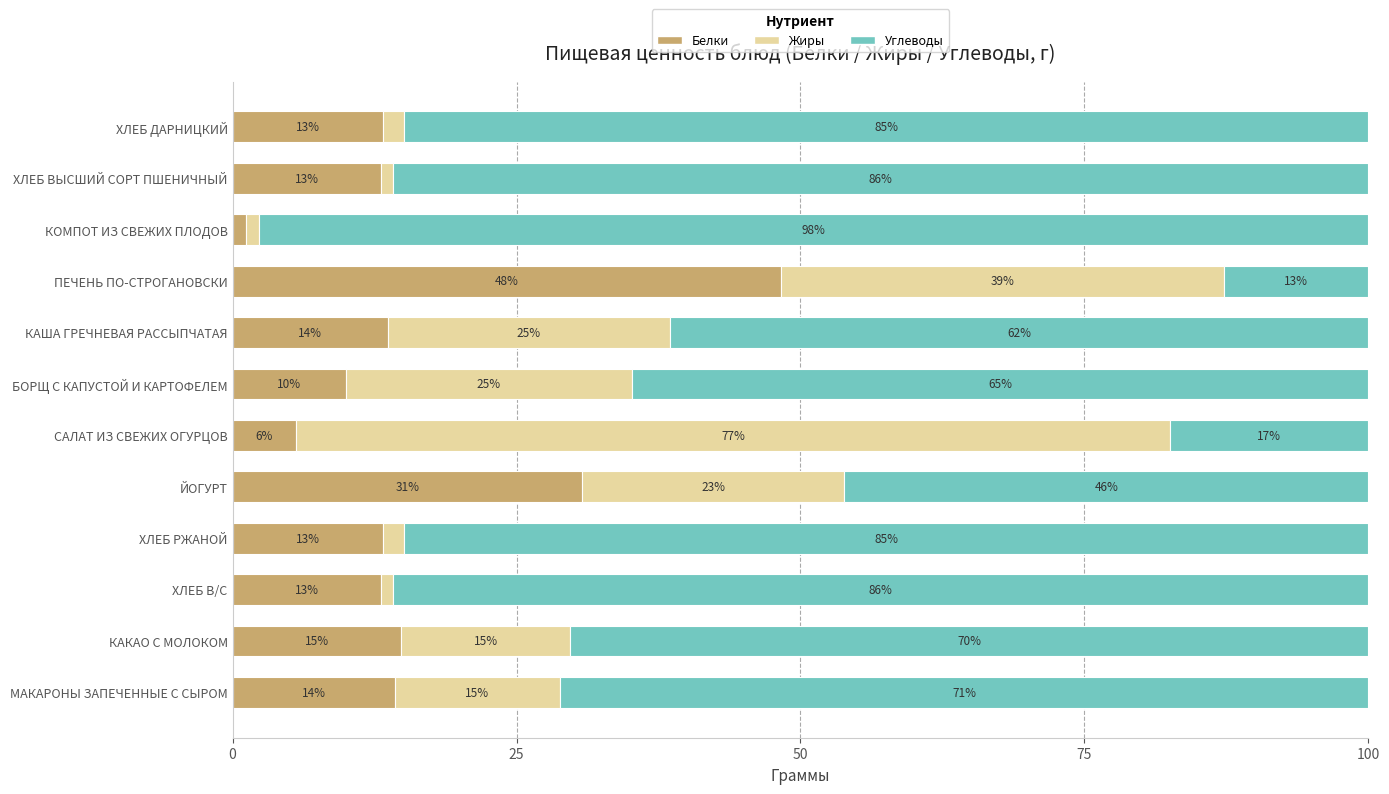

Is it true that Белки equals 13.7 at КАША ГРЕЧНЕВАЯ РАССЫПЧАТАЯ?

True